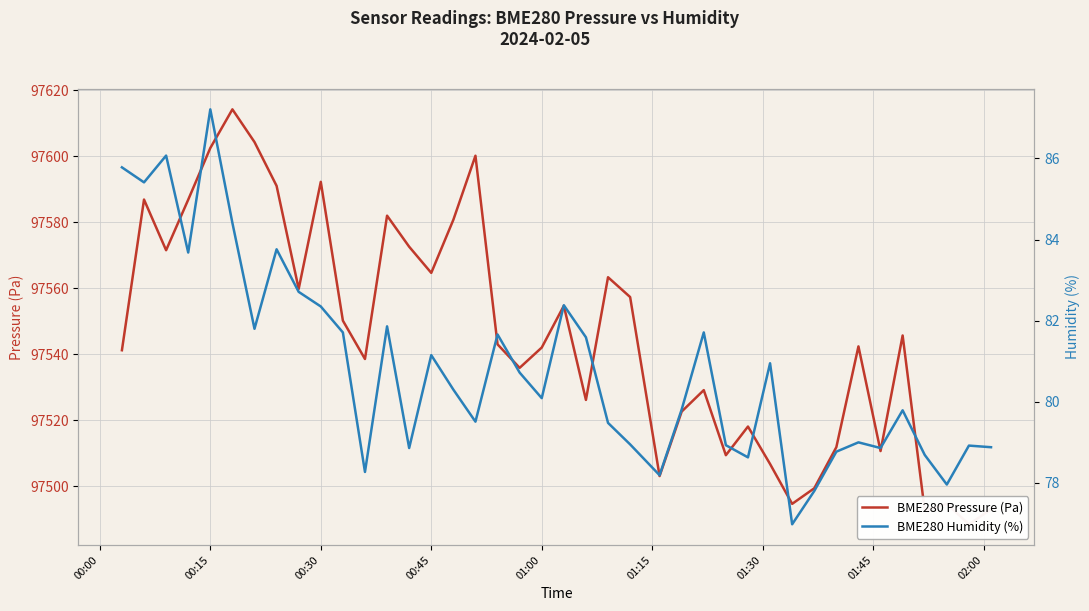

What is the value of the BME280 Humidity (%) point at the 11th from the left?

81.7